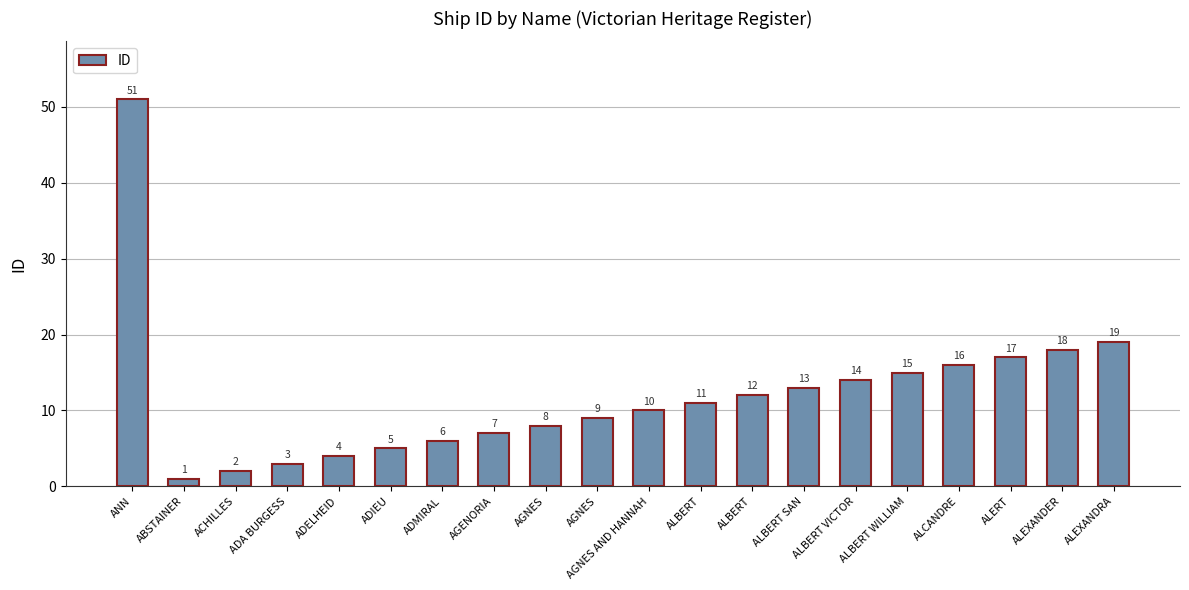

Which category has the lowest value across all series?

ABSTAINER